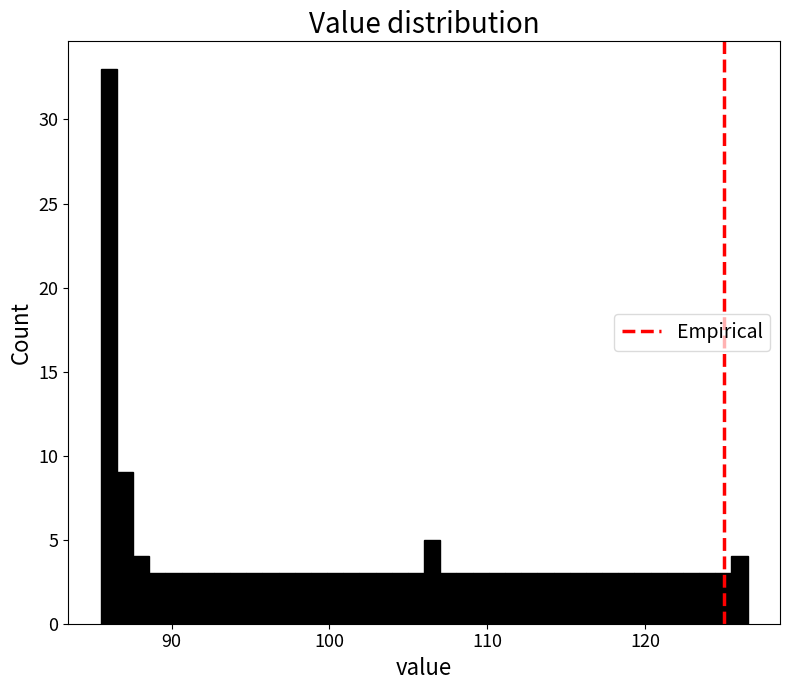

Read against the x-axis, roughly where is the centre of the tallest bar?

86